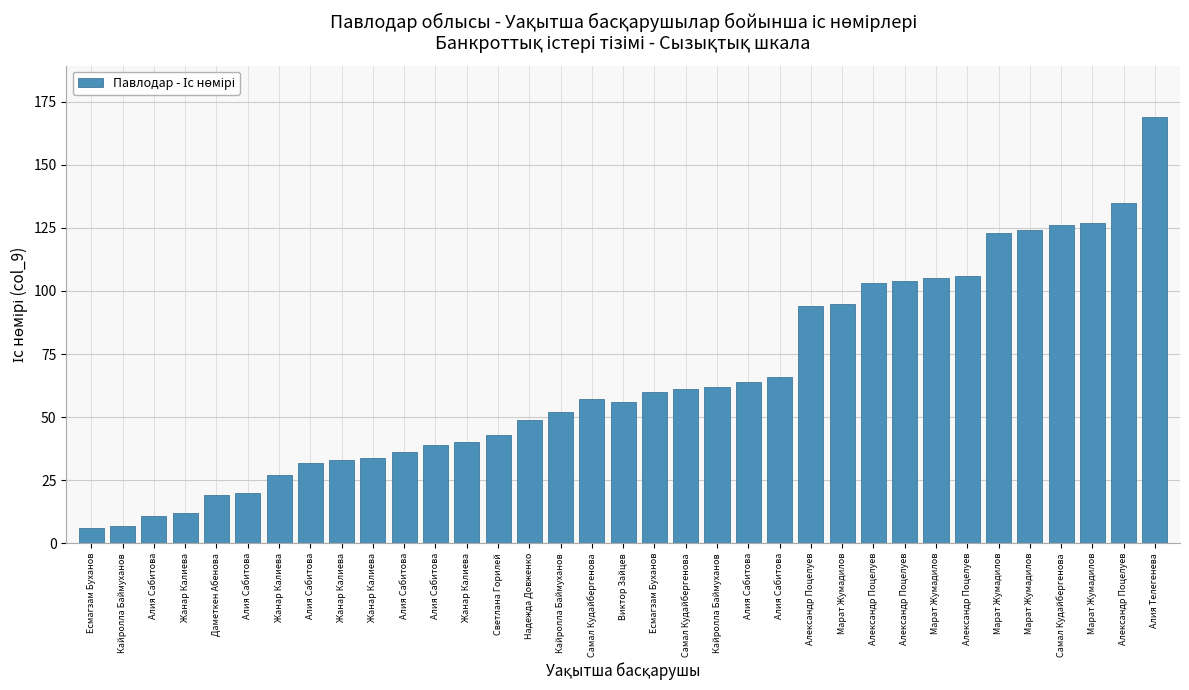

Reading left to right, transcribe all the data shown in this chart.

6	7	11	12	19	20	27	32	33	34	36	39	40	43	49	52	57	56	60	61	62	64	66	94	95	103	104	105	106	123	124	126	127	135	169